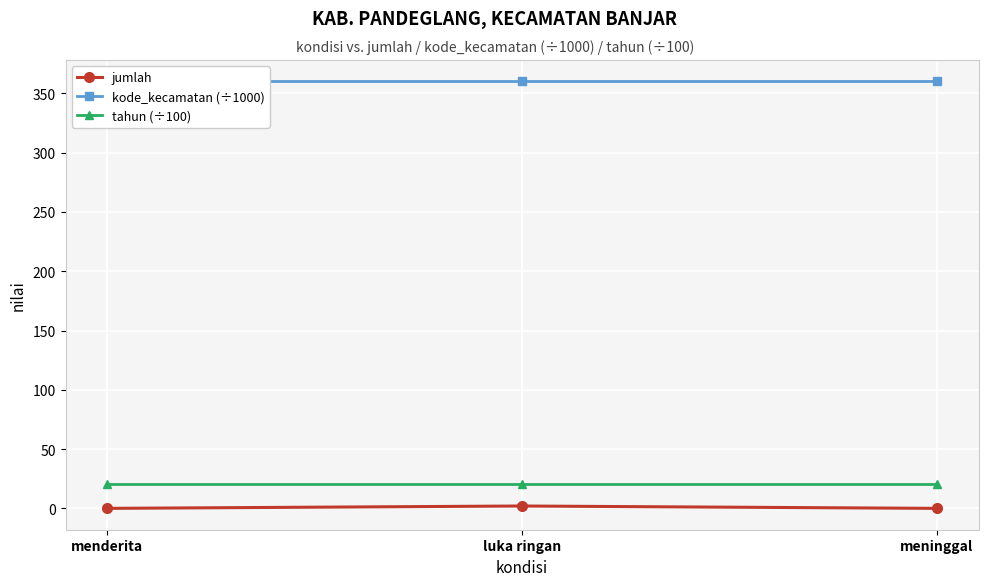

Reading right to left, extract all data points from this chart.

jumlah: 0.0	2.0	0.0
kode_kecamatan (÷1000): 360.1	360.1	360.1
tahun (÷100): 20.2	20.2	20.2